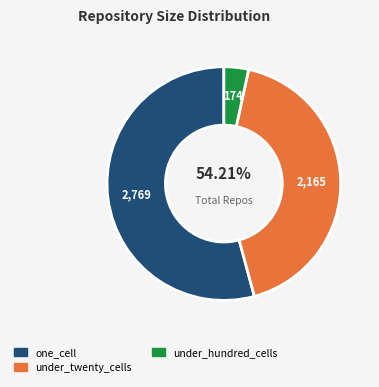

Does any single category account for the majority?

Yes